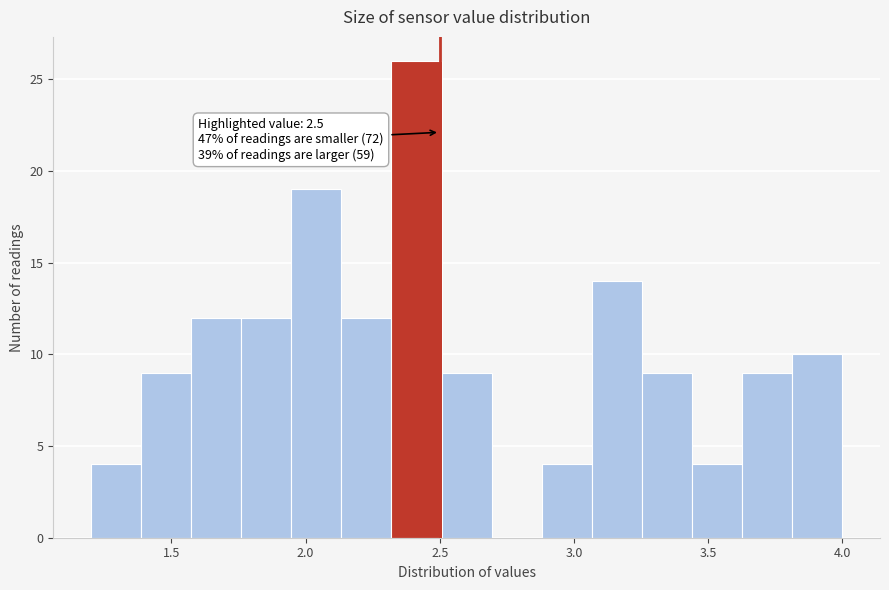

Read against the x-axis, roughly where is the centre of the tallest bar?

2.40